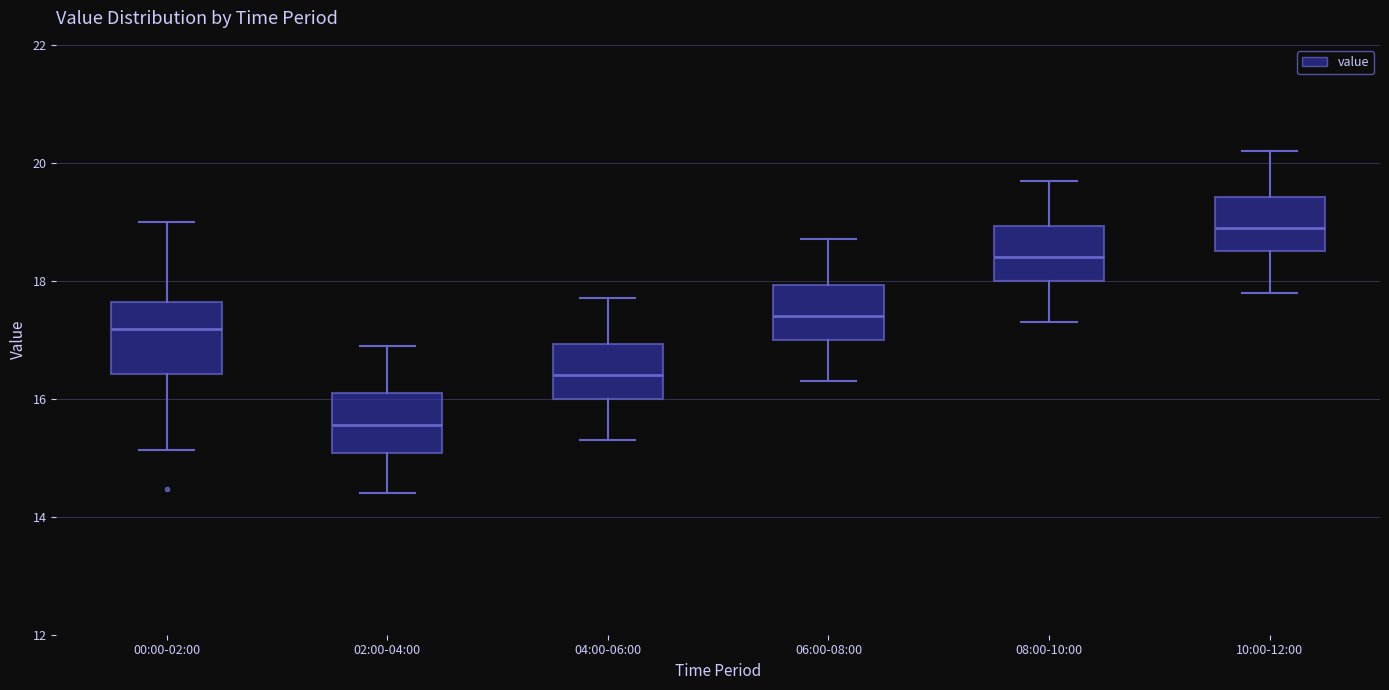

Where is the upper edge of the box for 10:00-12:00 on the y-axis? The values are not printed on the chart, so give them approximately, as read against the axis.

19.4